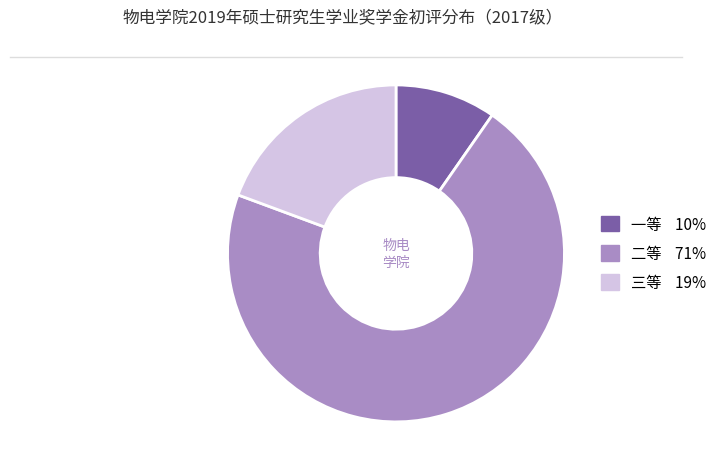

Which has a higher value, 二等 or 一等?

二等